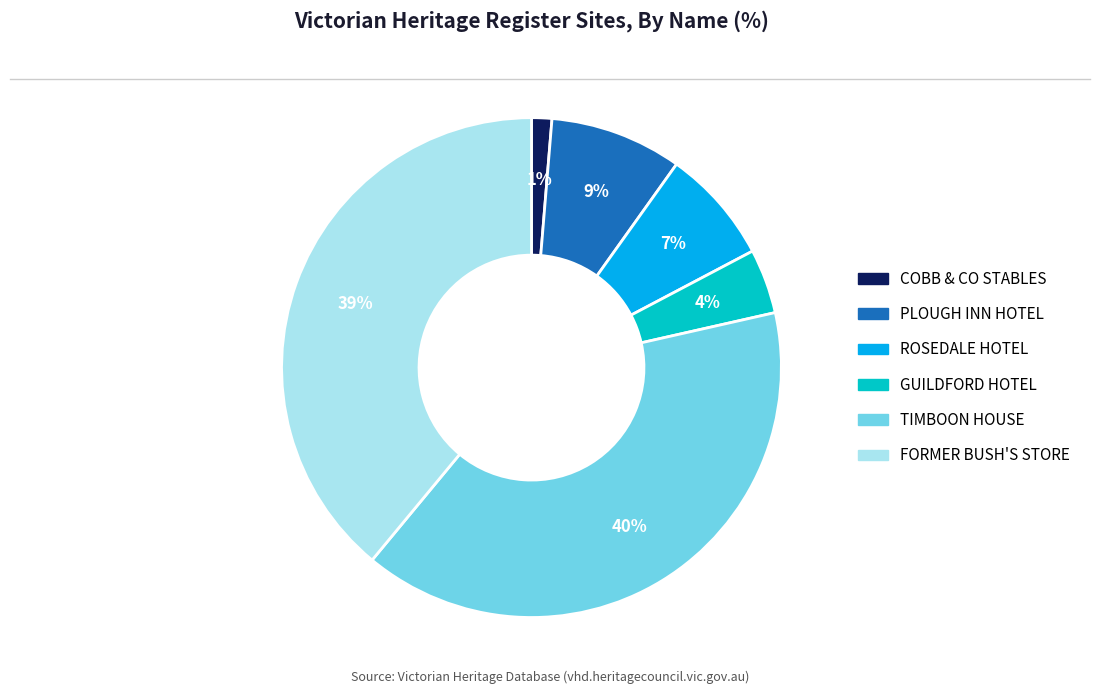

Does any single category account for the majority?

No